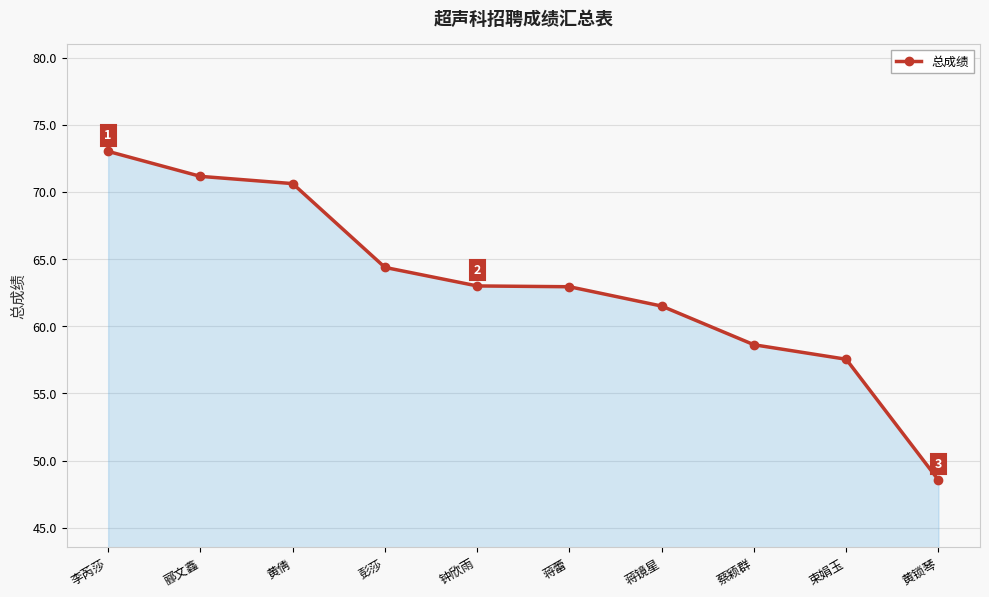

What is the average value?

63.1